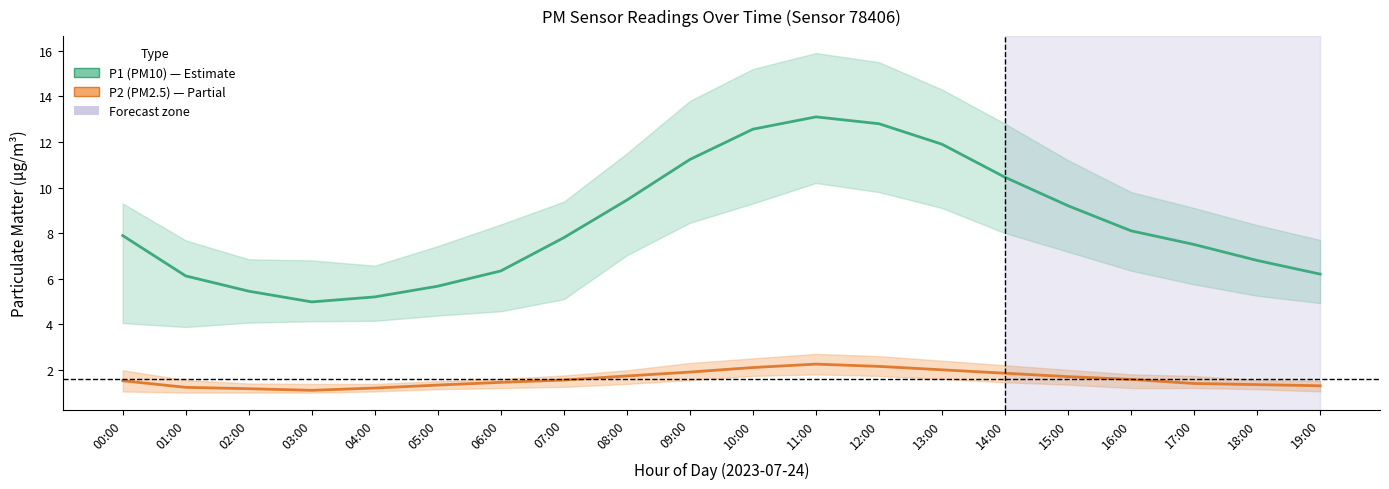

What is the spread (max minus min) of values at 05:00?

4.3